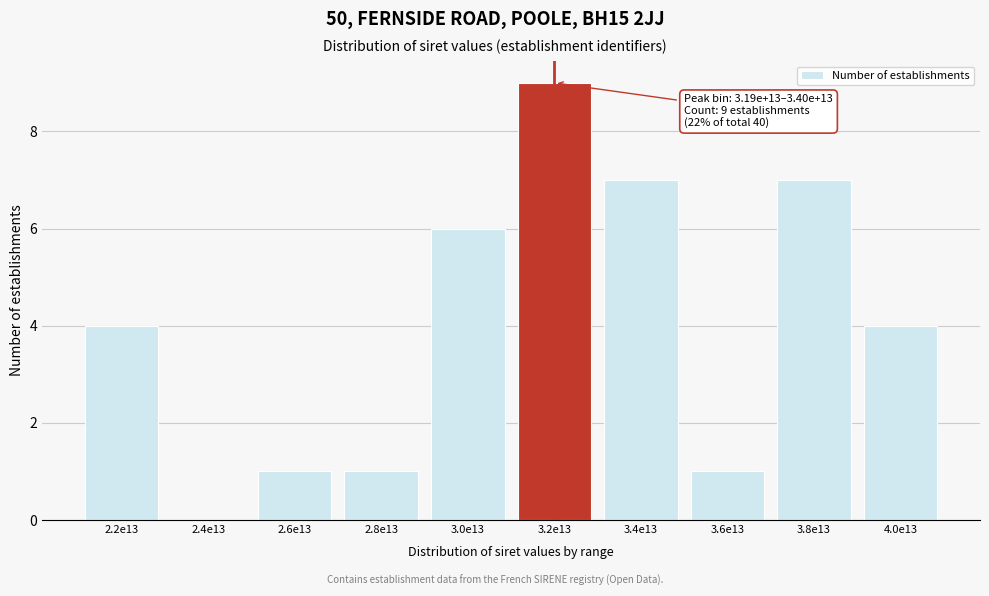

Reading right to left, extract all data points from this chart.

4.0e13=4	3.8e13=7	3.6e13=1	3.4e13=7	3.2e13=9	3.0e13=6	2.8e13=1	2.6e13=1	2.4e13=0	2.2e13=4